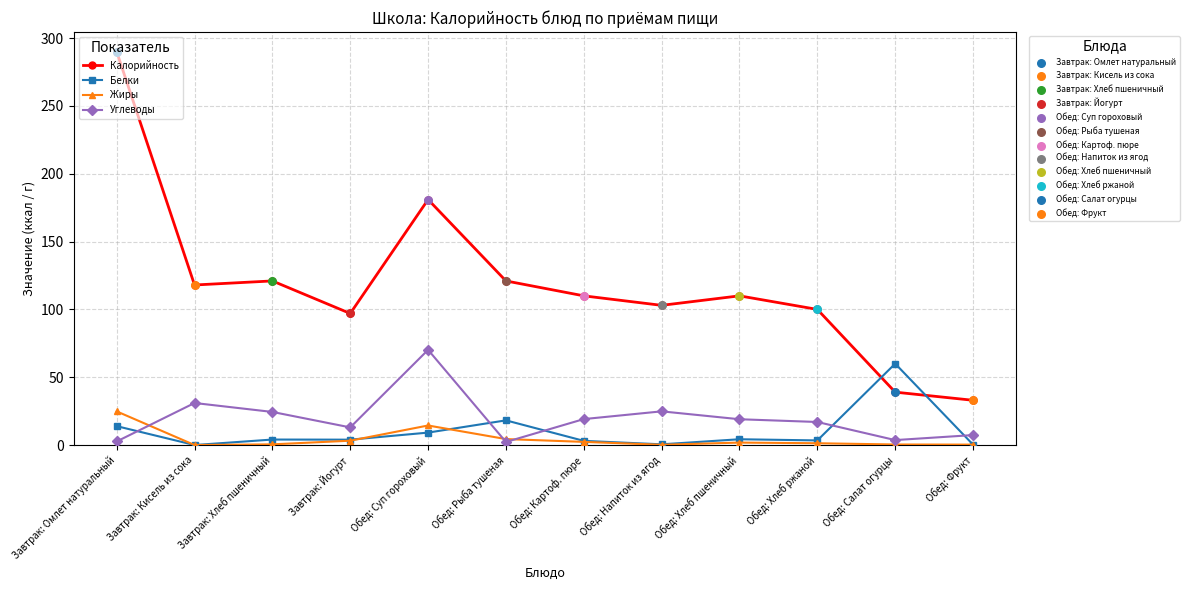

At which category is the sum across all series the highest?

Завтрак: Омлет натуральный